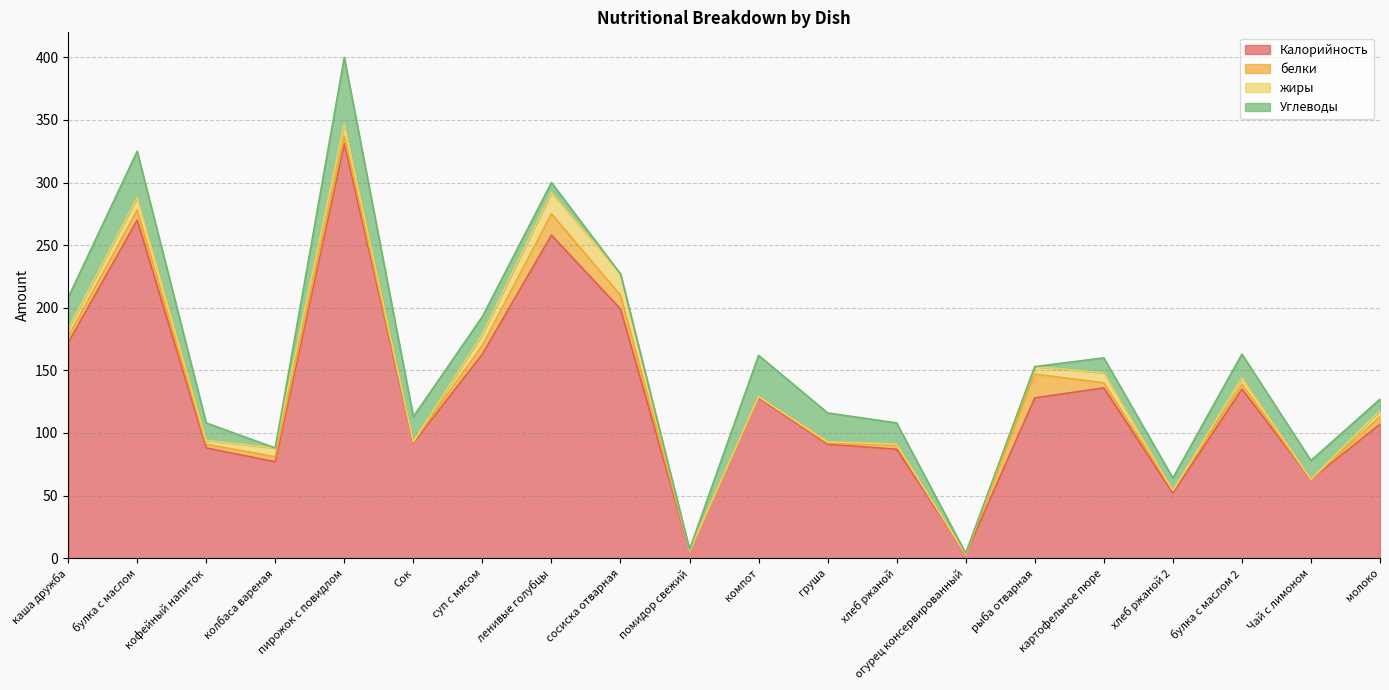

What is the greatest value displayed?

331